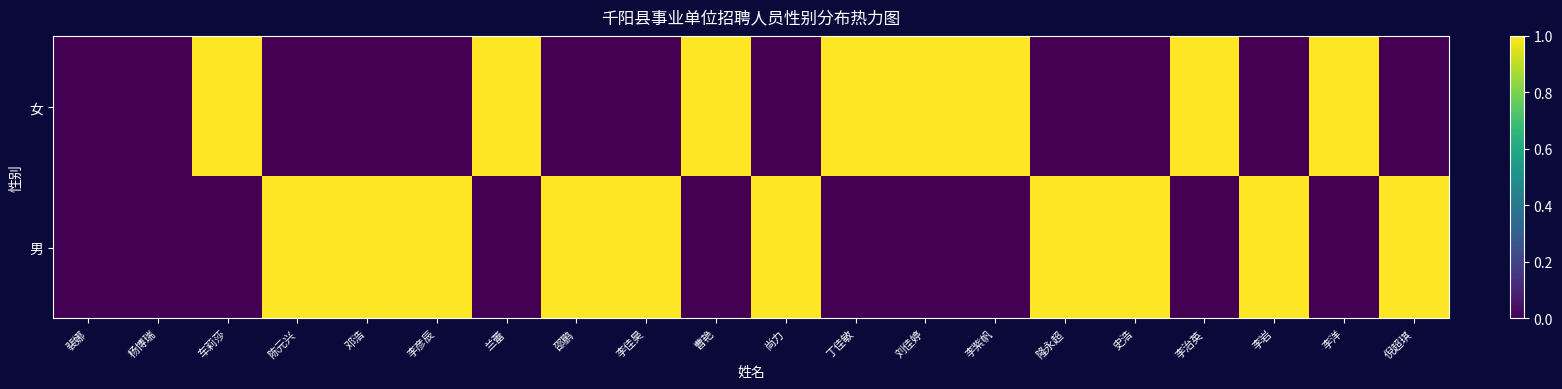

How many data points does each series have?

20